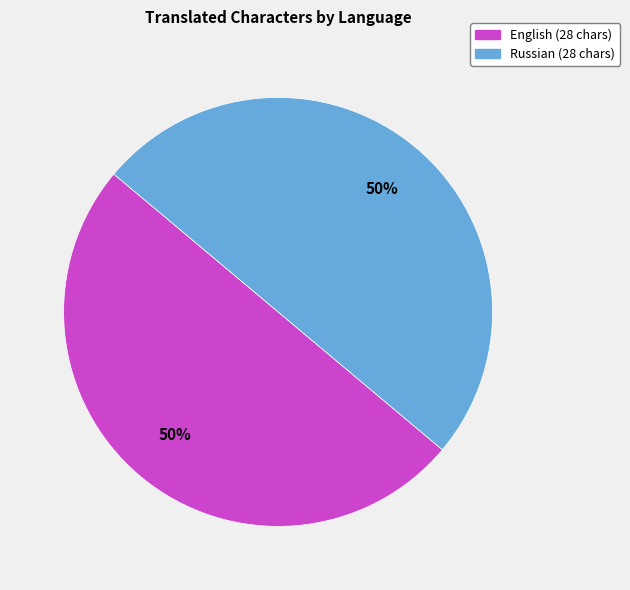

To the nearest percent, what is the average slice percentage?

50%